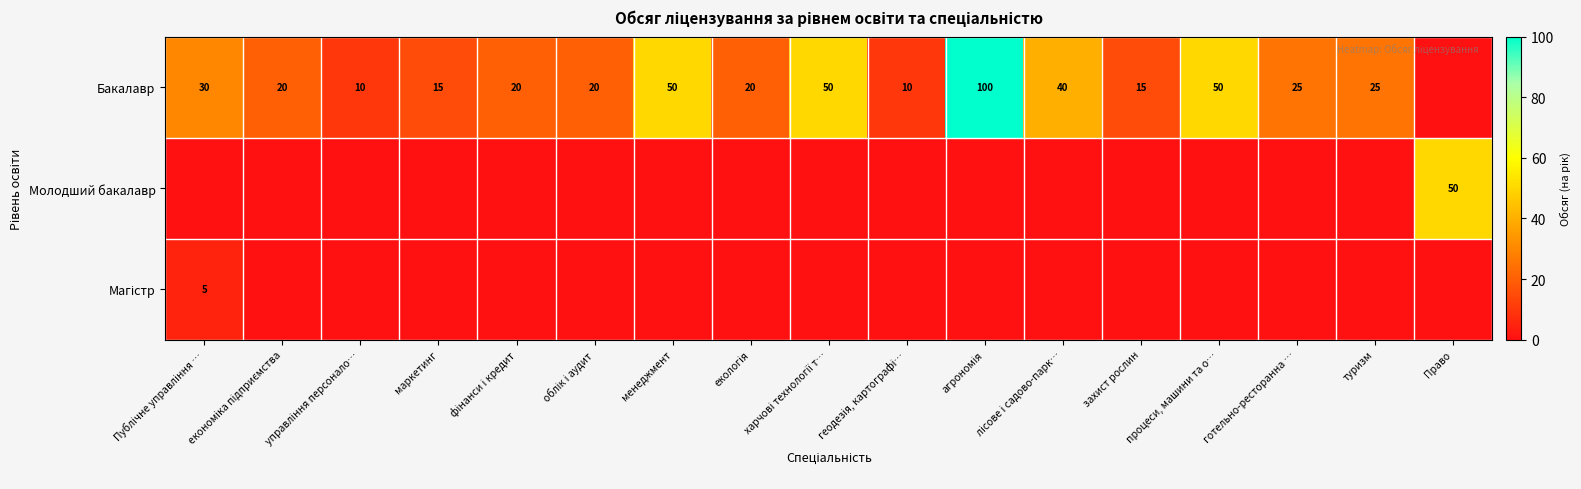

The Бакалавр series shows 33 at менеджмент. True or false?

False